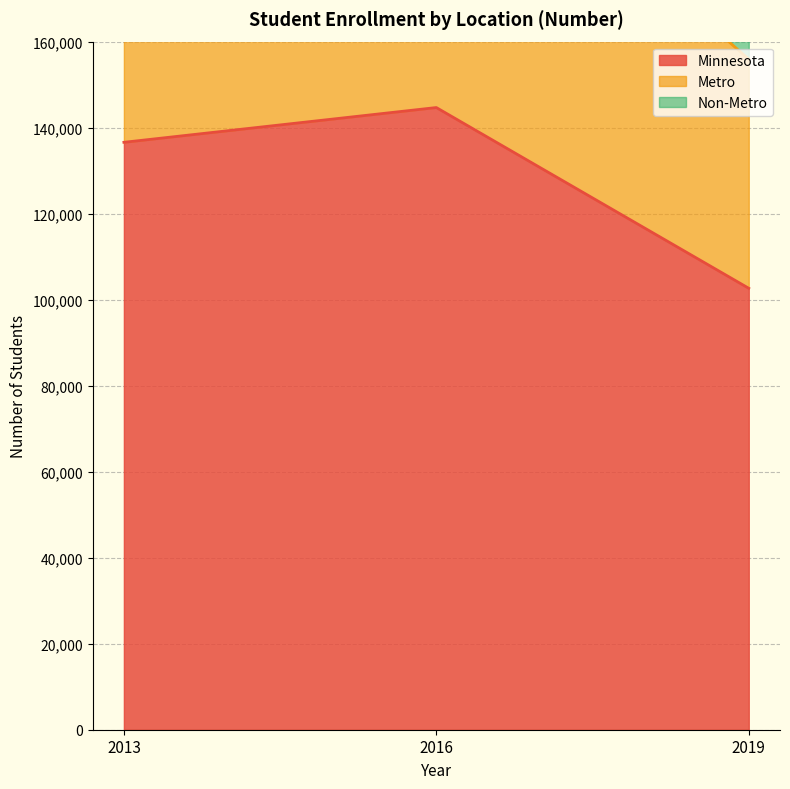

How many data points in Minnesota are above 136588?

1